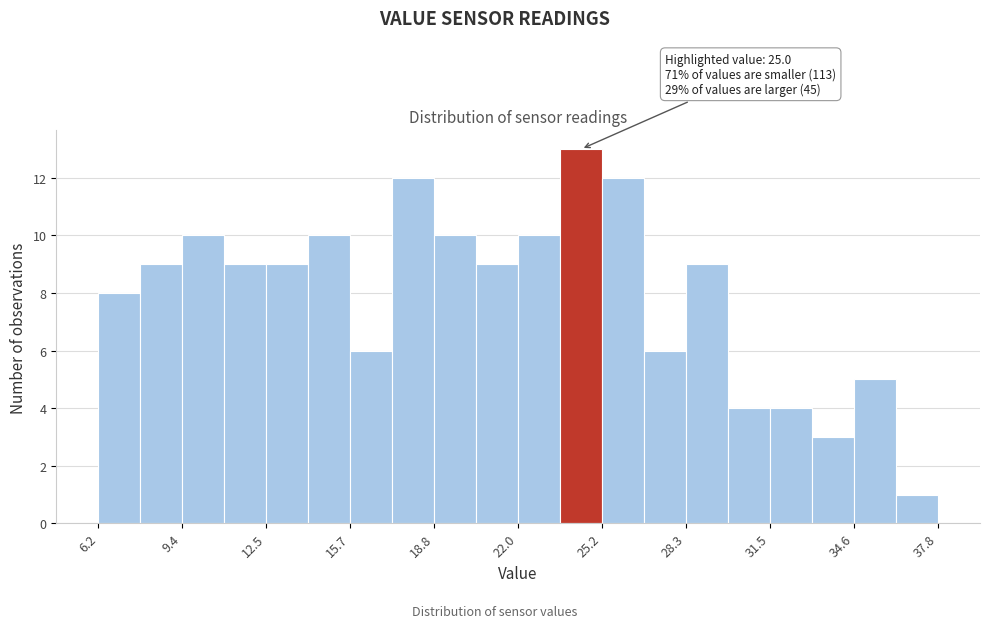

Read against the x-axis, roughly where is the centre of the tallest bar?

24.5